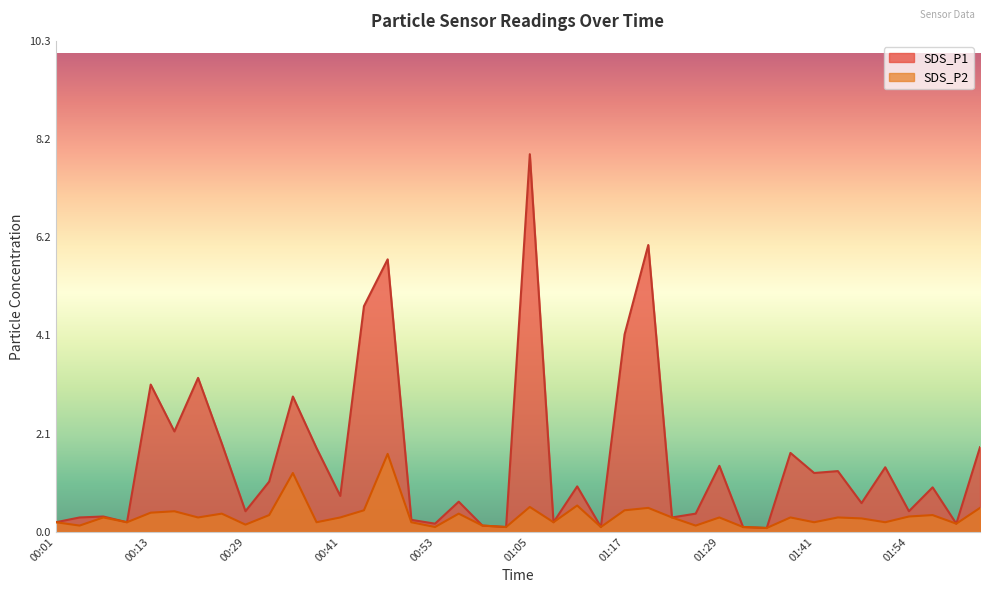

Between 01:23 and 01:05, which is larger?

01:05